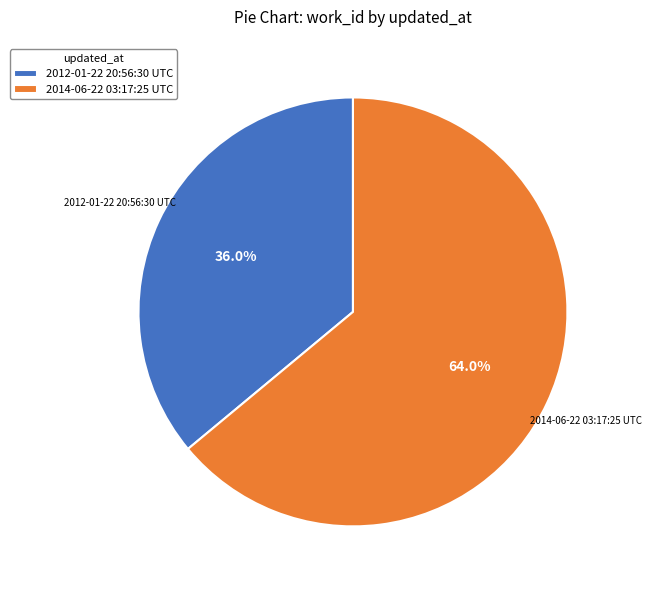

How much of the chart is everything except 2014-06-22 03:17:25 UTC?

36.0%